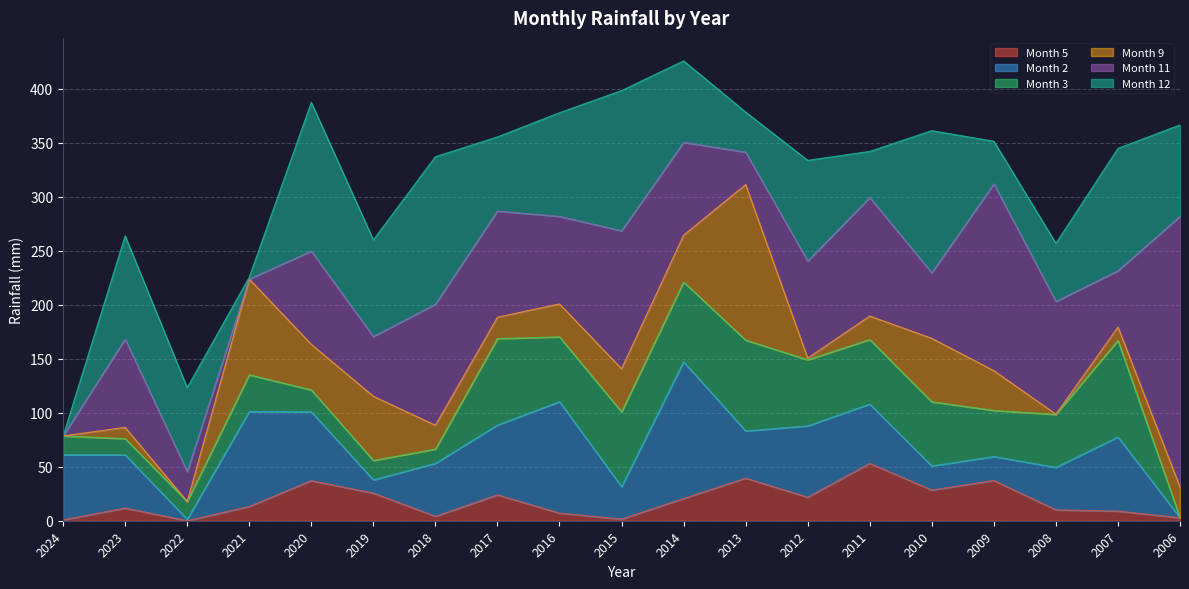

How many lines are shown in the chart?

6